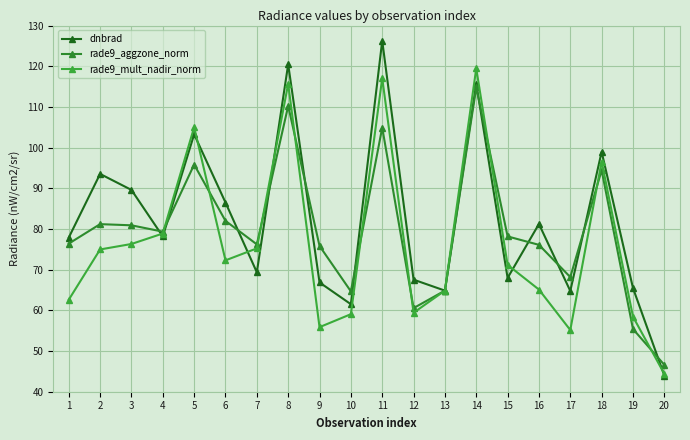

At which category does dnbrad reach its first local peak?

2